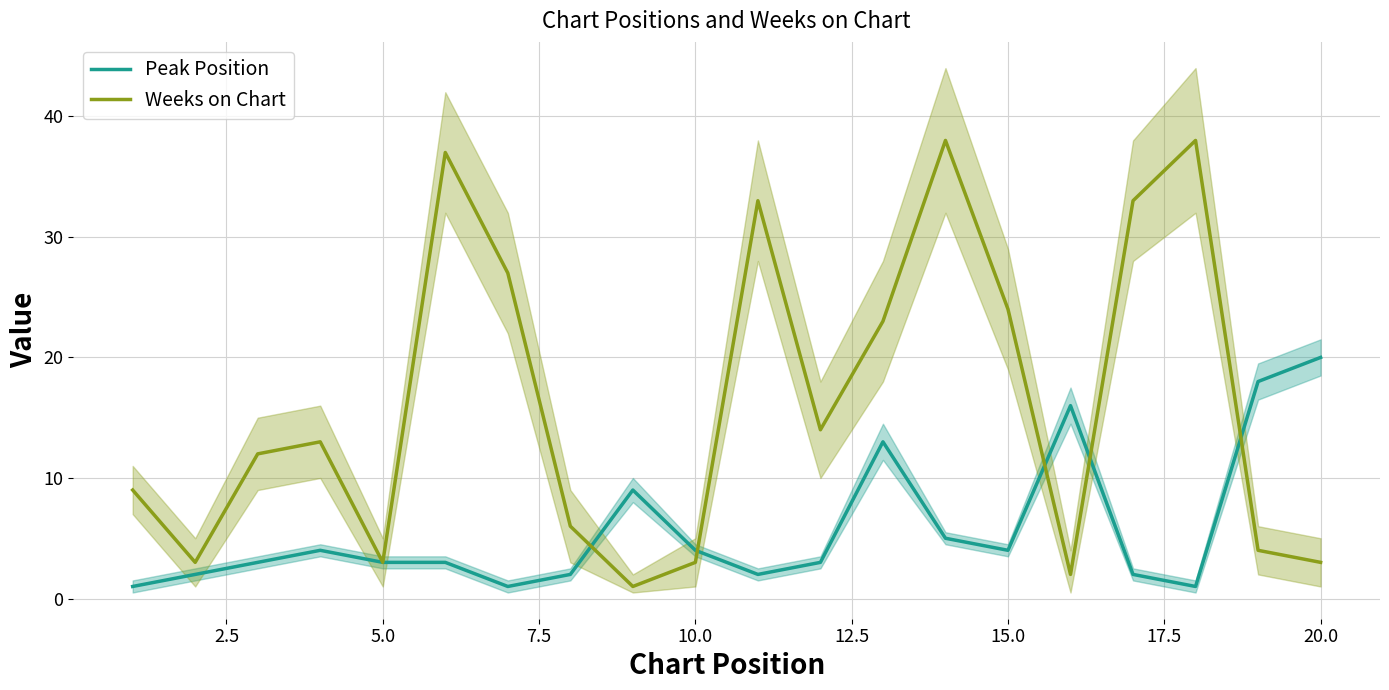

Which series ends up on top after the final intersection of Peak Position and Weeks on Chart?

Peak Position